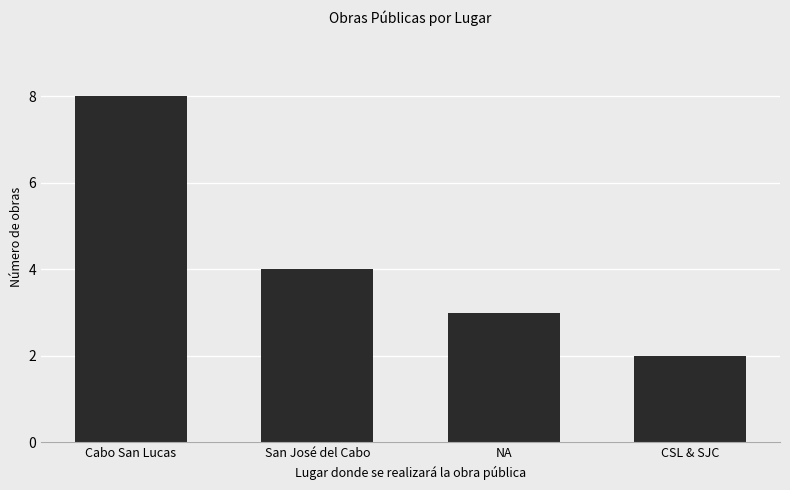

The value at Cabo San Lucas is 8. True or false?

True